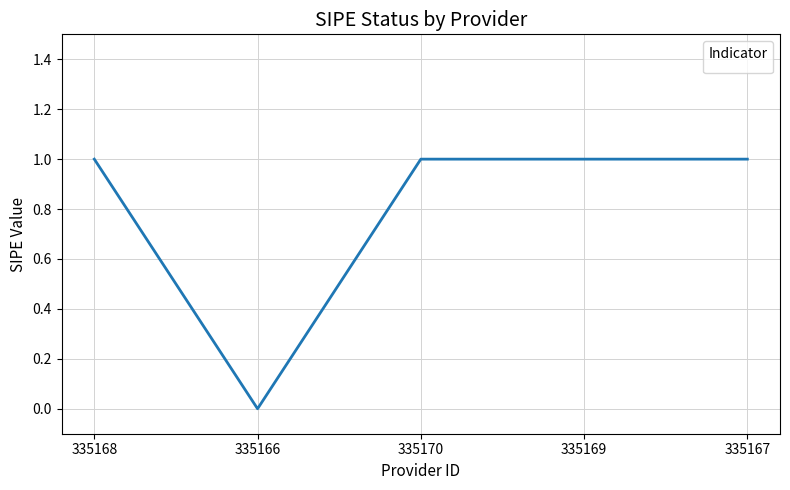

How many values are above zero?

4